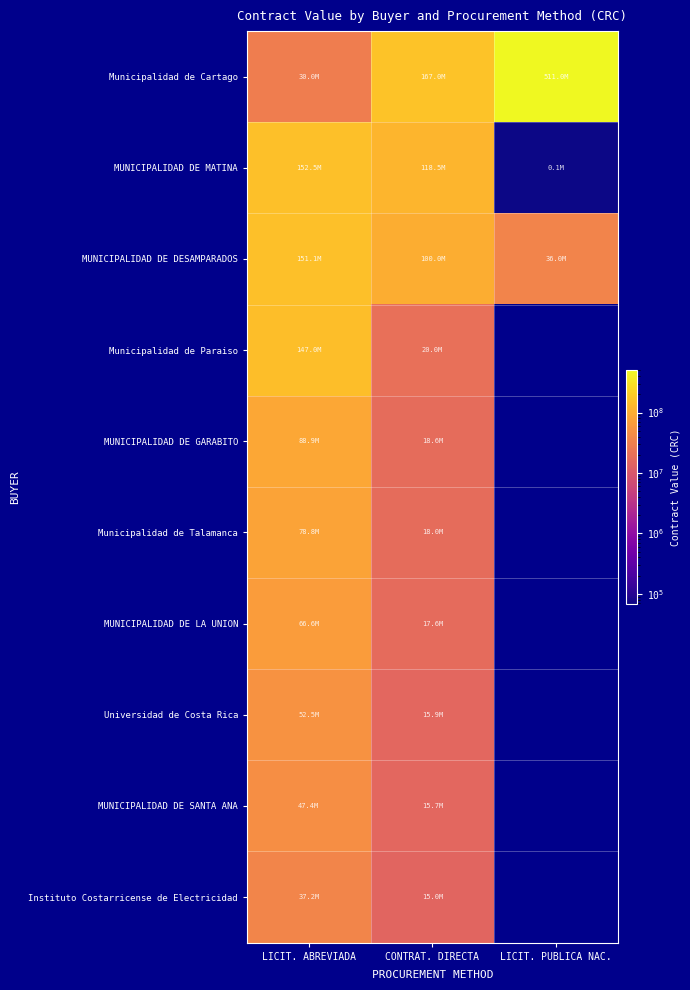

Between CONTRAT. DIRECTA and LICIT. PUBLICA NAC., which series saw the biggest shift?

Municipalidad de Cartago